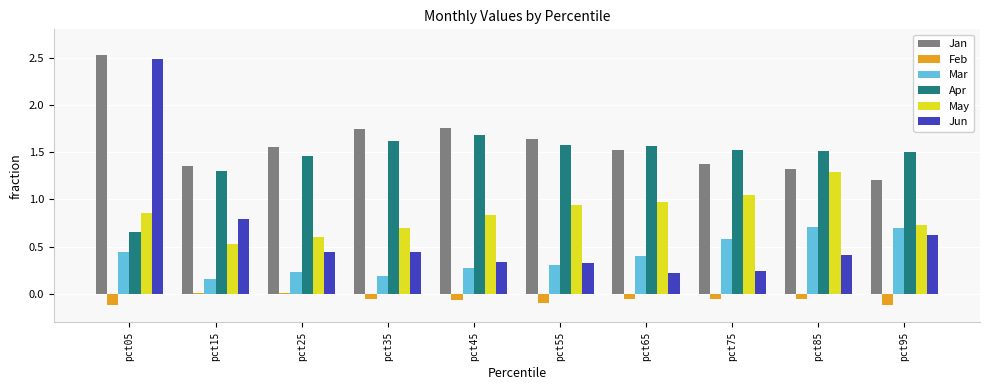

True or false: Jun has a value of 0.3 at pct55.

True